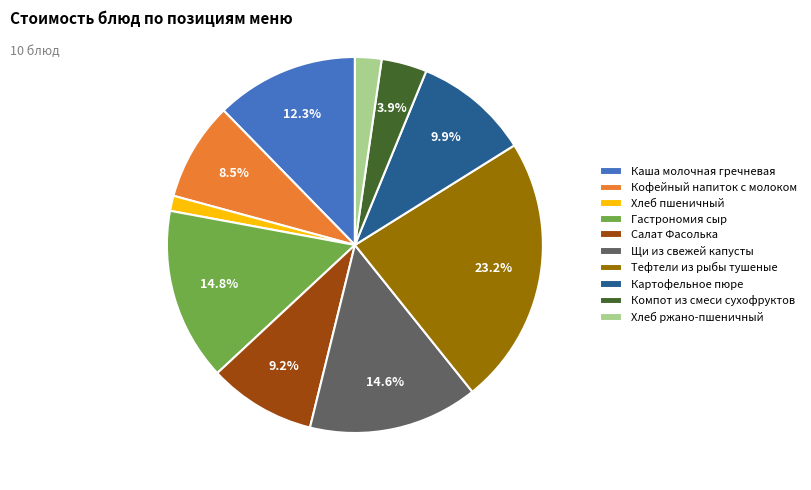

To the nearest percent, what is the difference between the largest and smallest slice percentages?

22%